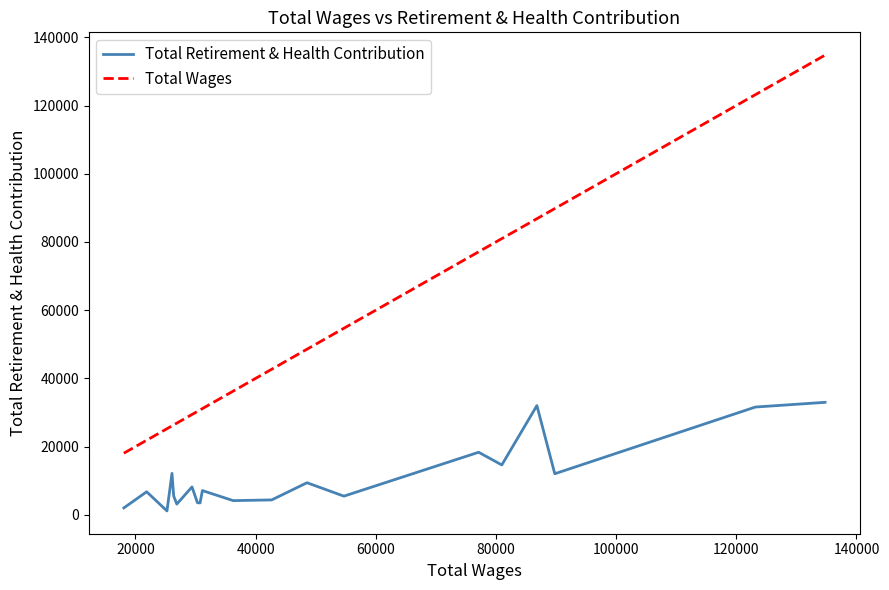

True or false: Total Retirement & Health Contribution and Total Wages cross at least once.

False